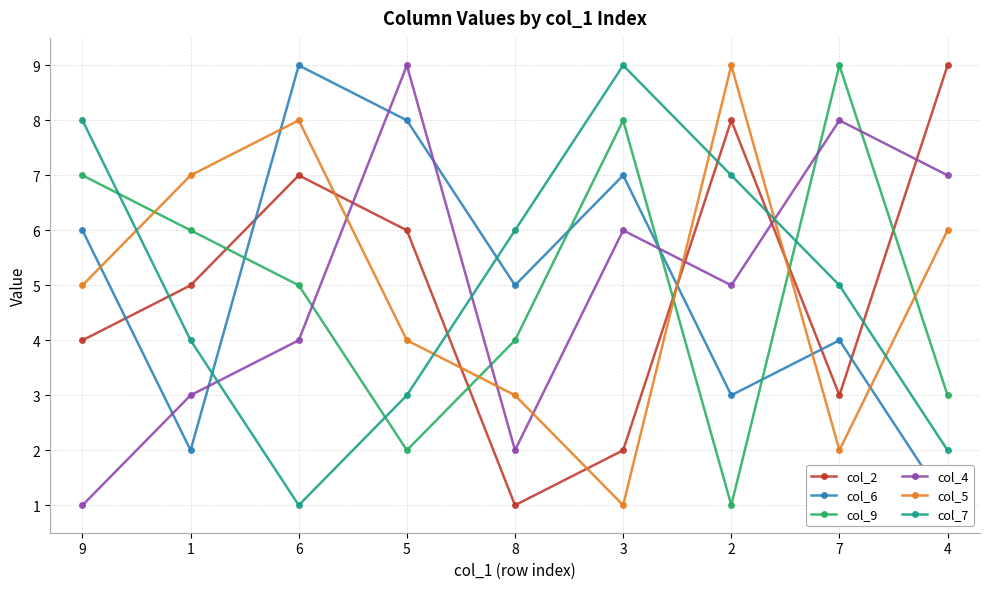

At 3, list the series in order from largest to smallest.

col_7, col_9, col_6, col_4, col_2, col_5